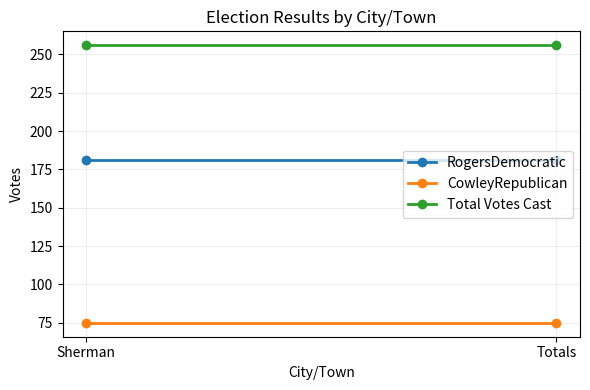

What is the label of the 2nd point from the left?

Totals